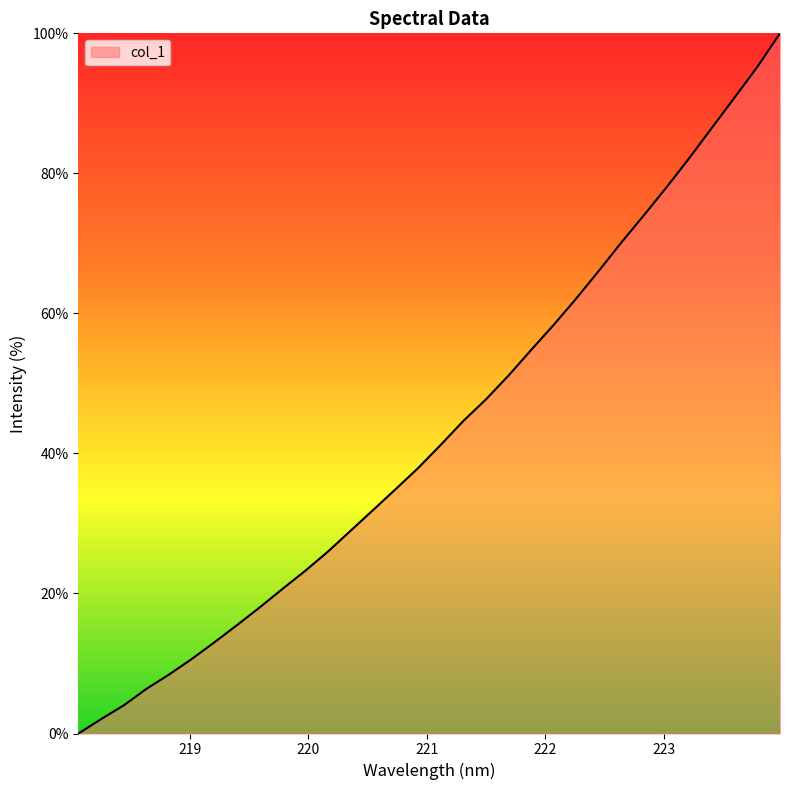

What is the difference between the maximum and minimum values?

100.0